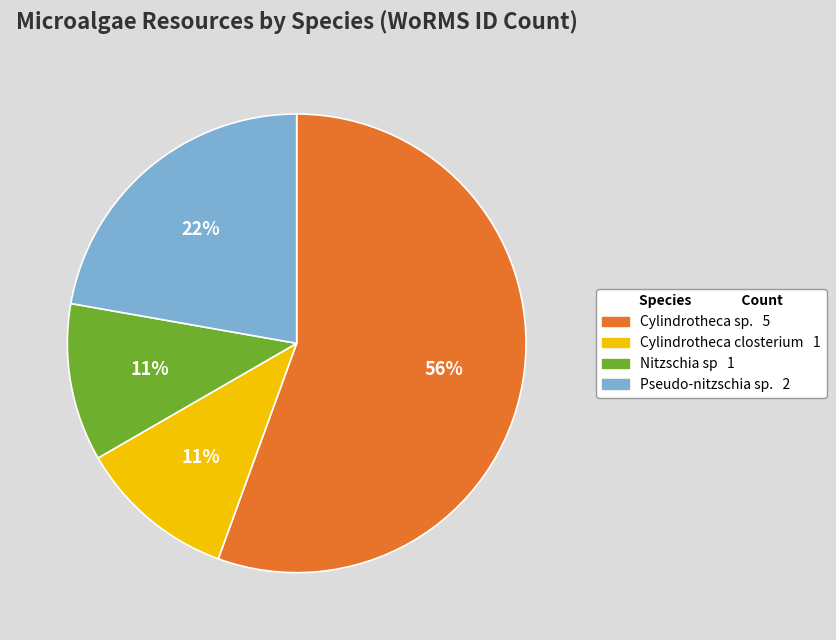

Does any single category account for the majority?

Yes